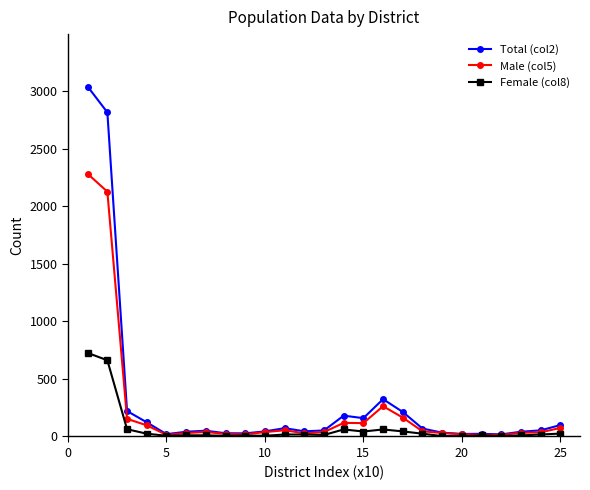

What is the difference between the maximum and second lowest values in the Total (col2) series?

3020